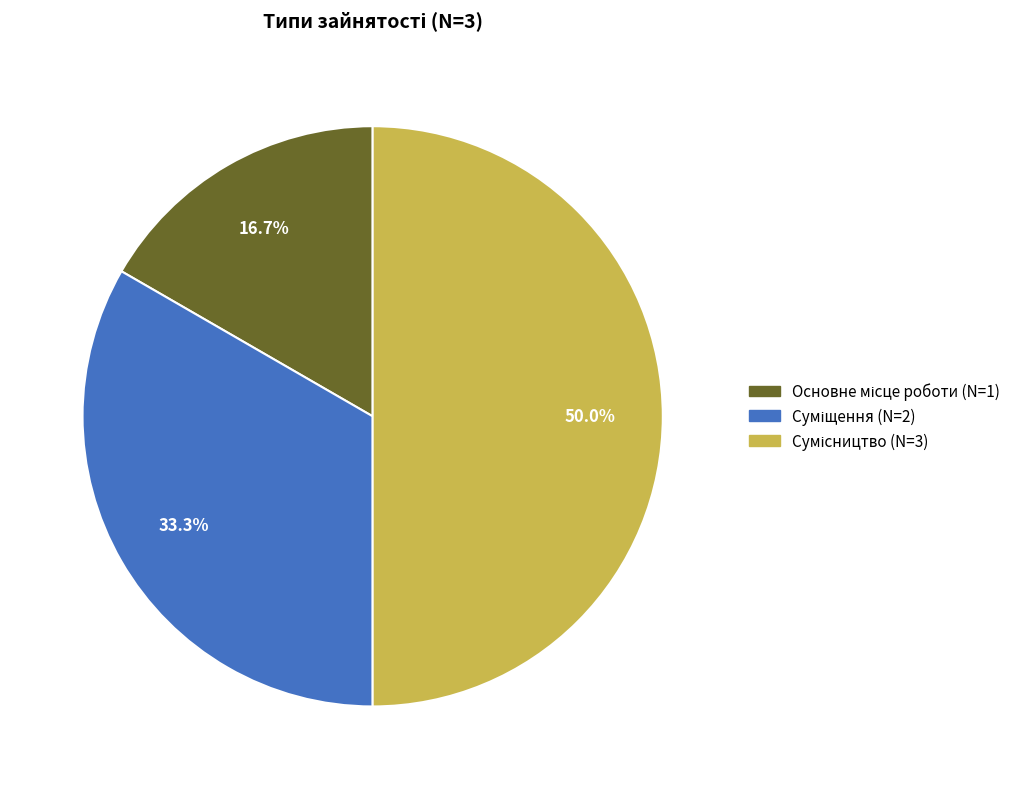

To the nearest percent, what is the average slice percentage?

33%